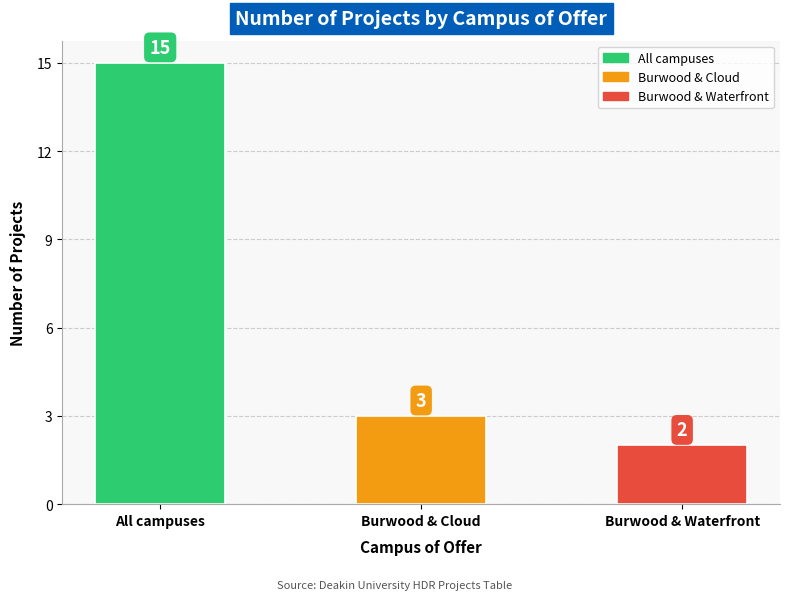

Does the chart contain stacked bars?

No